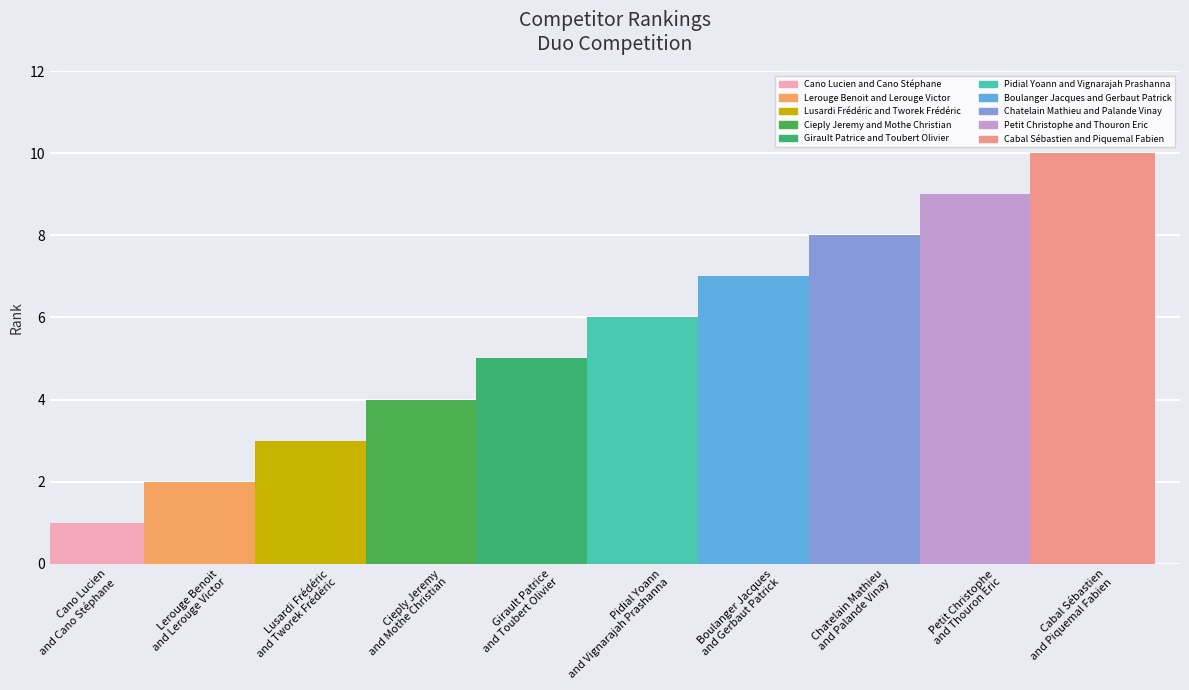

The value at Cano Lucien and Cano Stéphane is 1. True or false?

True